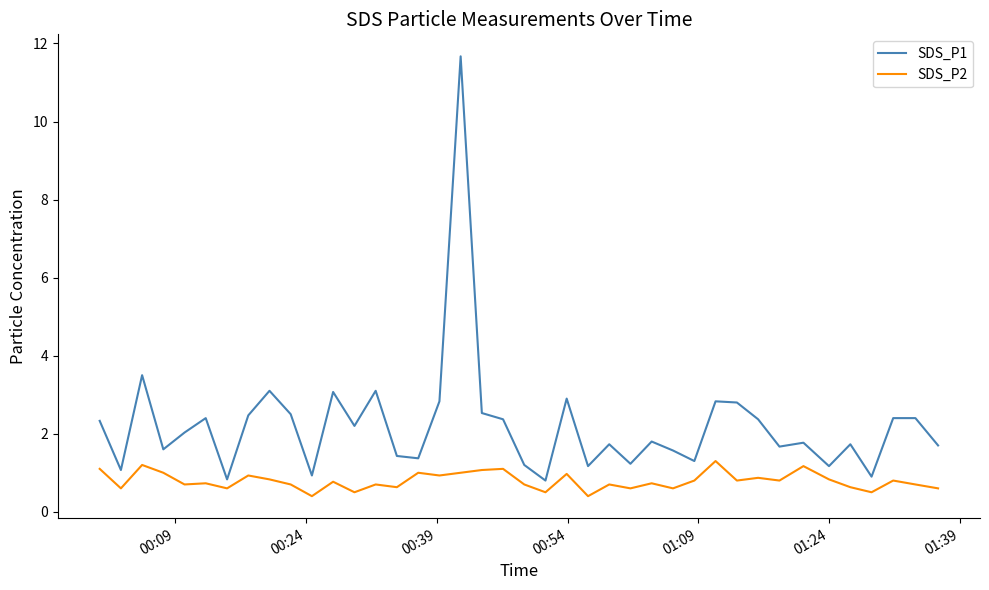

What is the greatest value displayed?

11.7